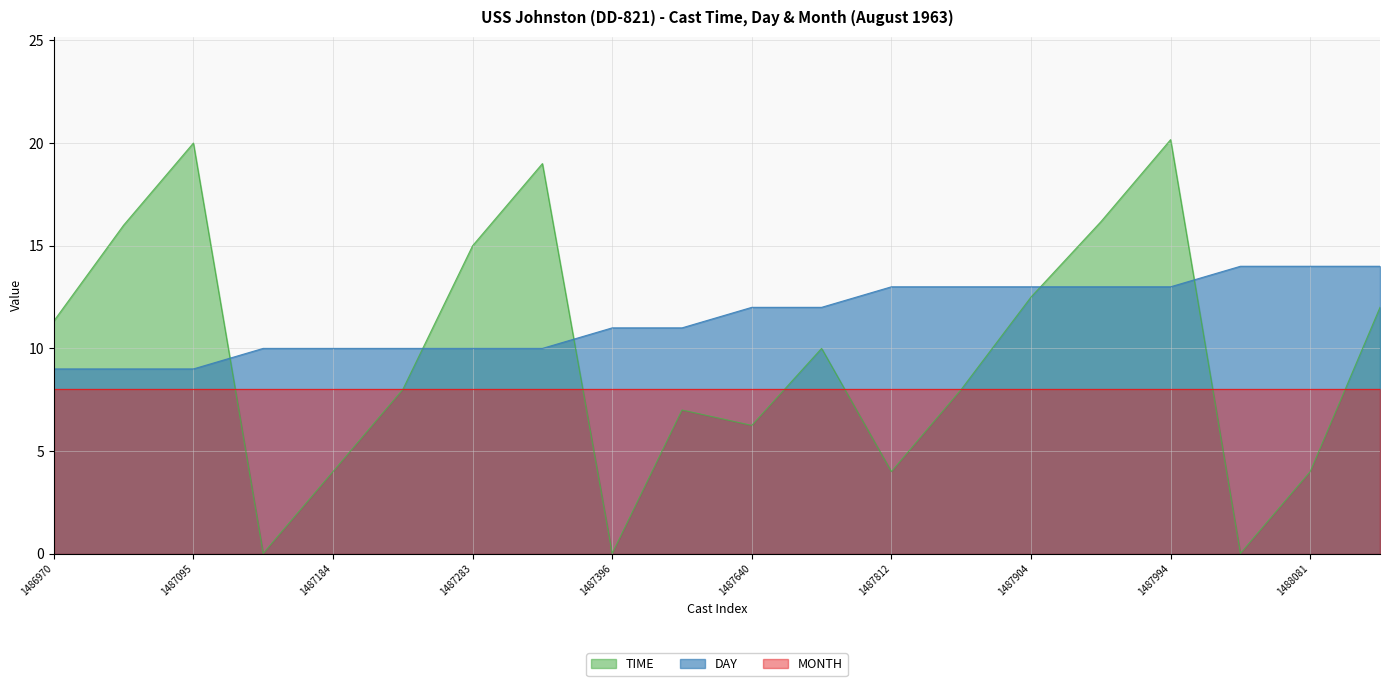

What is the value of the DAY point at the 3rd from the left?

9.0